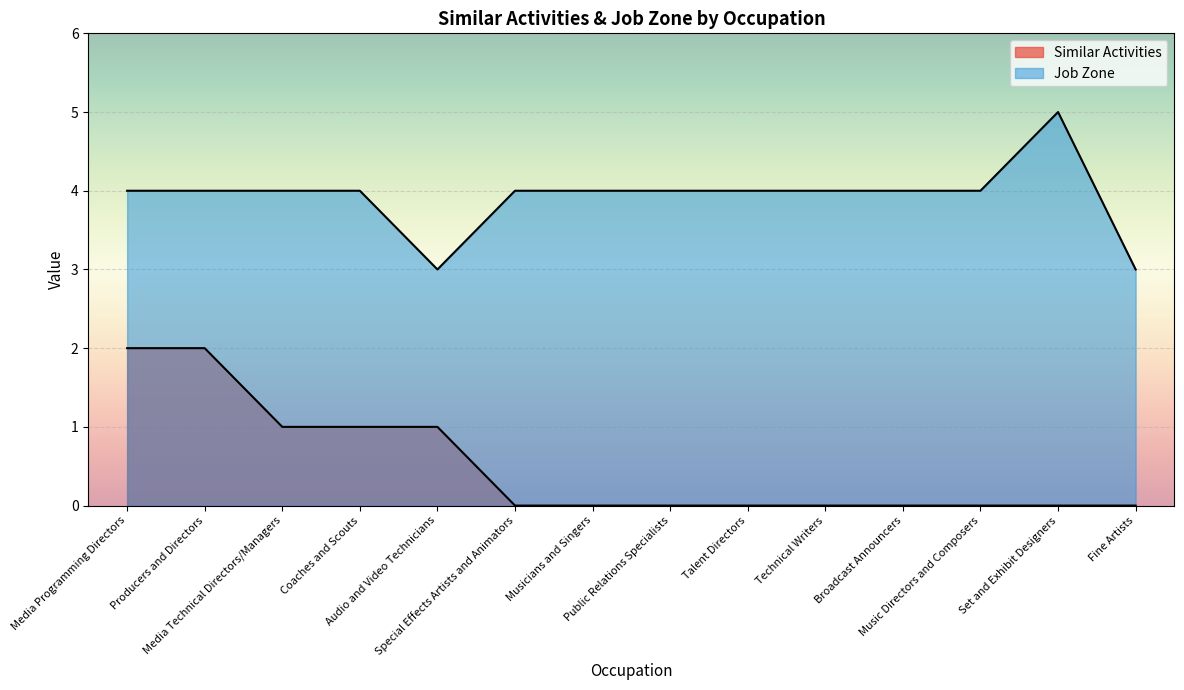

List the labels in order of Job Zone value, largest first.

Set and Exhibit Designers, Media Programming Directors, Producers and Directors, Media Technical Directors/Managers, Coaches and Scouts, Special Effects Artists and Animators, Musicians and Singers, Public Relations Specialists, Talent Directors, Technical Writers, Broadcast Announcers, Music Directors and Composers, Audio and Video Technicians, Fine Artists